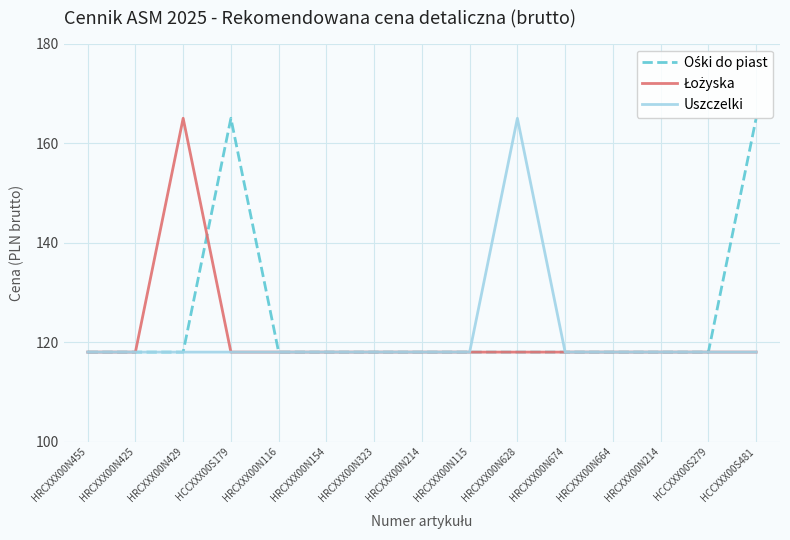

Which has a higher value, HRCXXX00N323 or HRCXXX00N429?

HRCXXX00N323